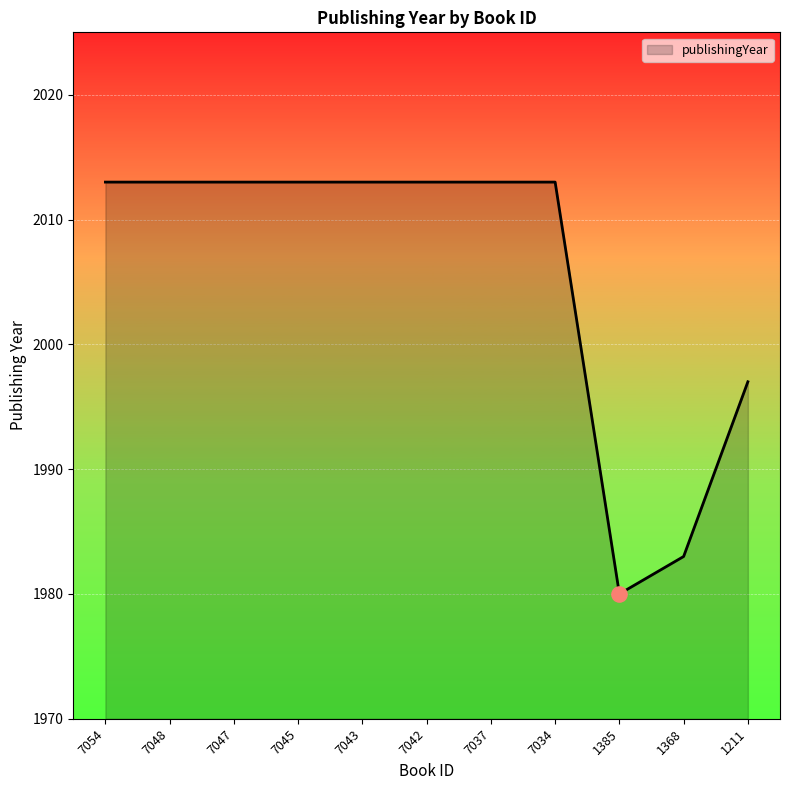

What is the ratio of the value at 7047 to the value at 1385?

1.0